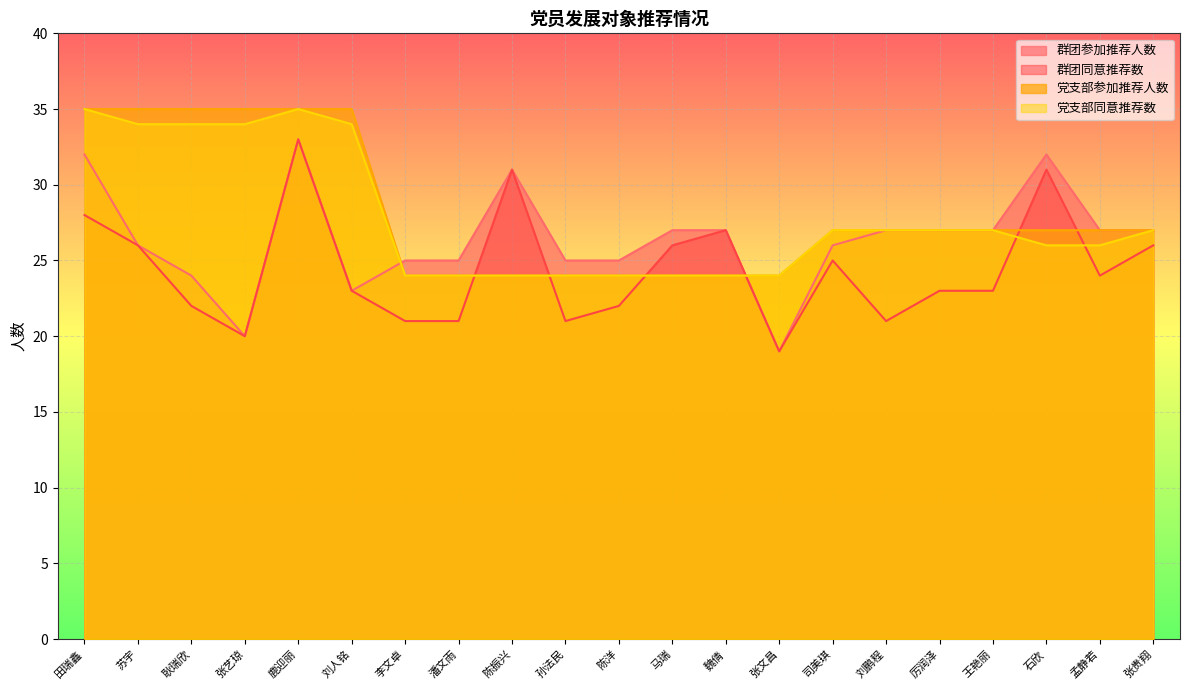

What is the label of the 4th point from the right?

王艳丽